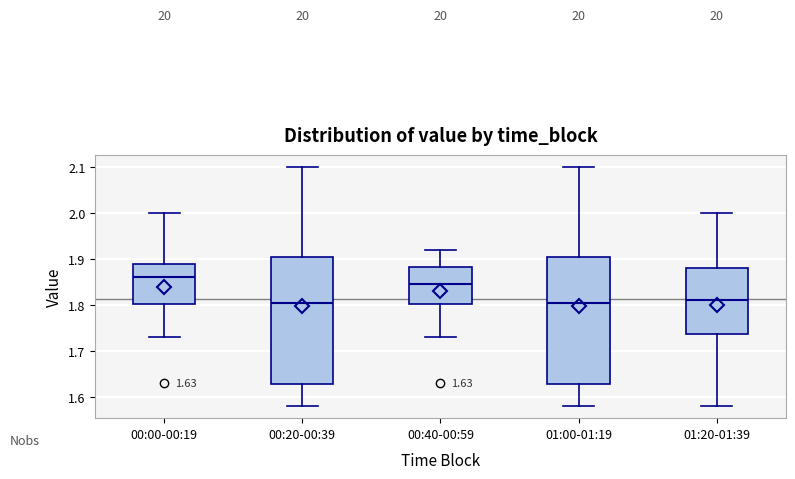

Which box's median line is the highest?

00:00-00:19